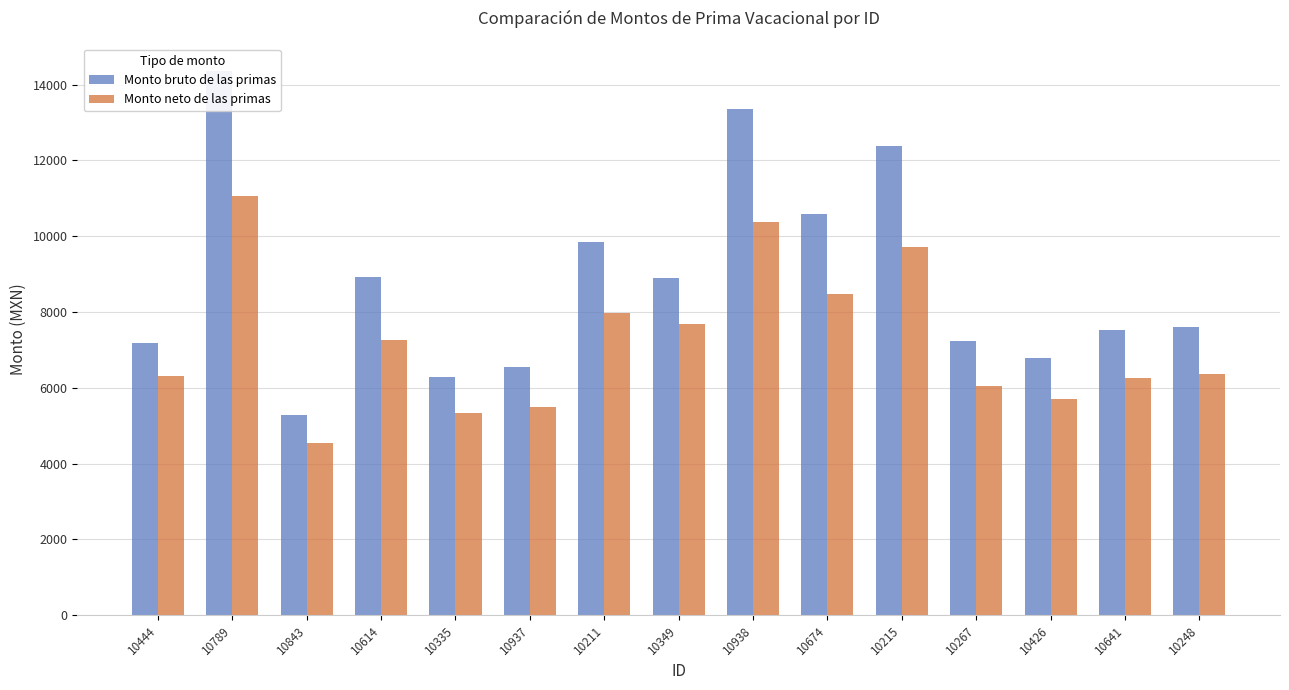

List the series in order of their overall mean, lowest first.

Monto neto de las primas, Monto bruto de las primas